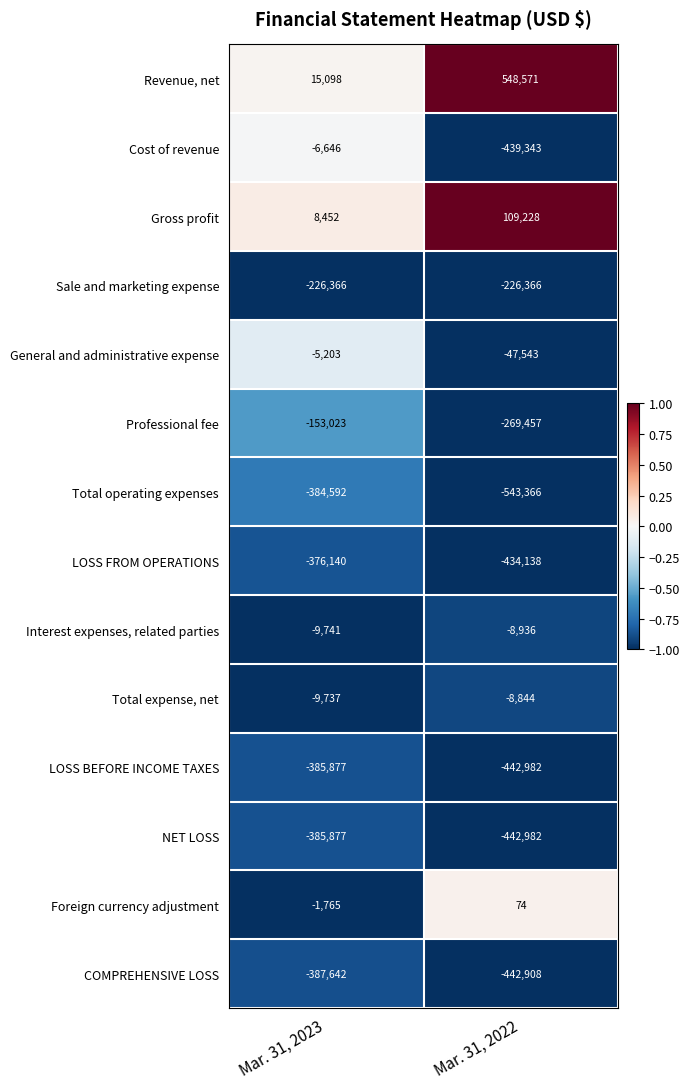

How many categories are shown in the chart?

2